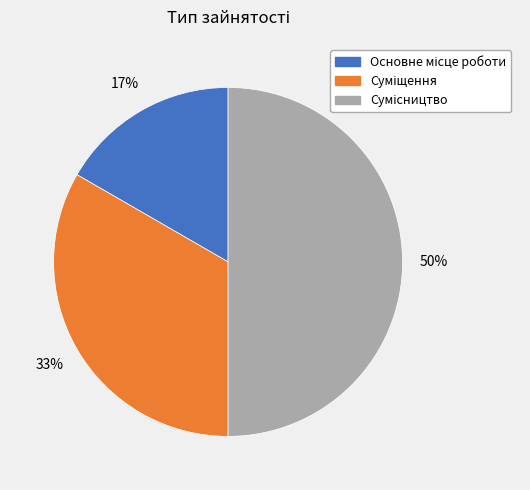

To the nearest percent, what is the difference between the largest and smallest slice percentages?

33%